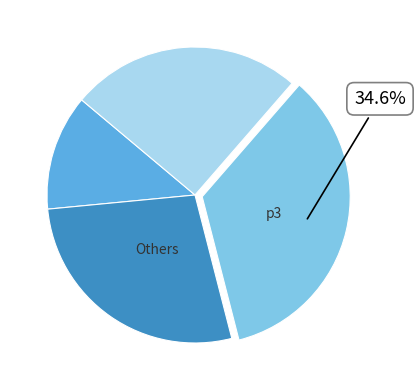

Does any single category account for the majority?

No